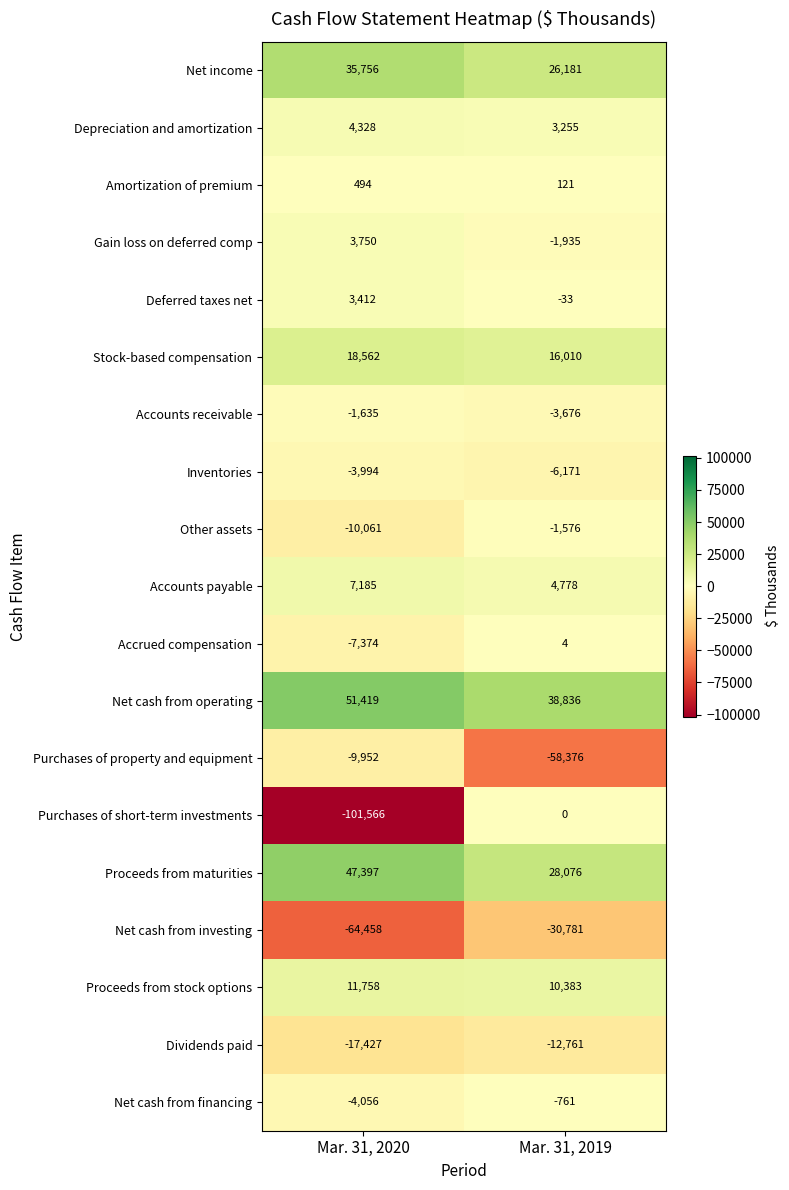

At which category does the chart reach its minimum across all series?

Mar. 31, 2020